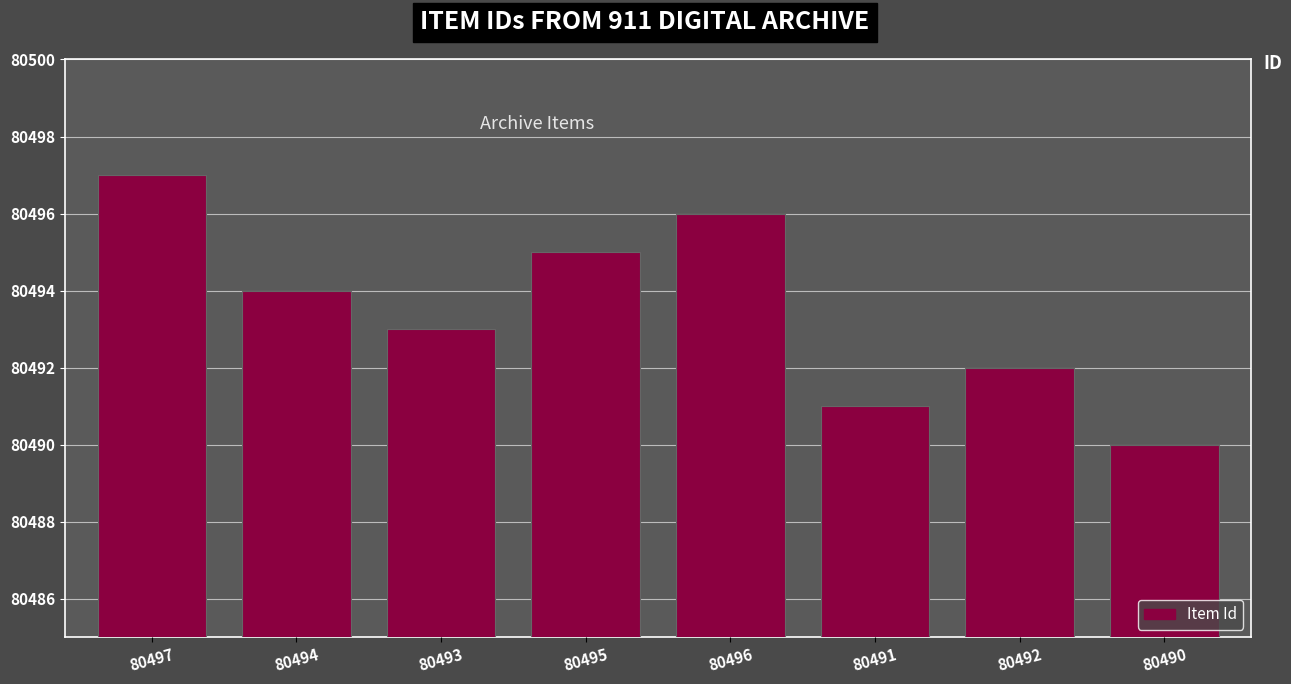

Rank the categories by value from lowest to highest.

80490, 80491, 80492, 80493, 80494, 80495, 80496, 80497